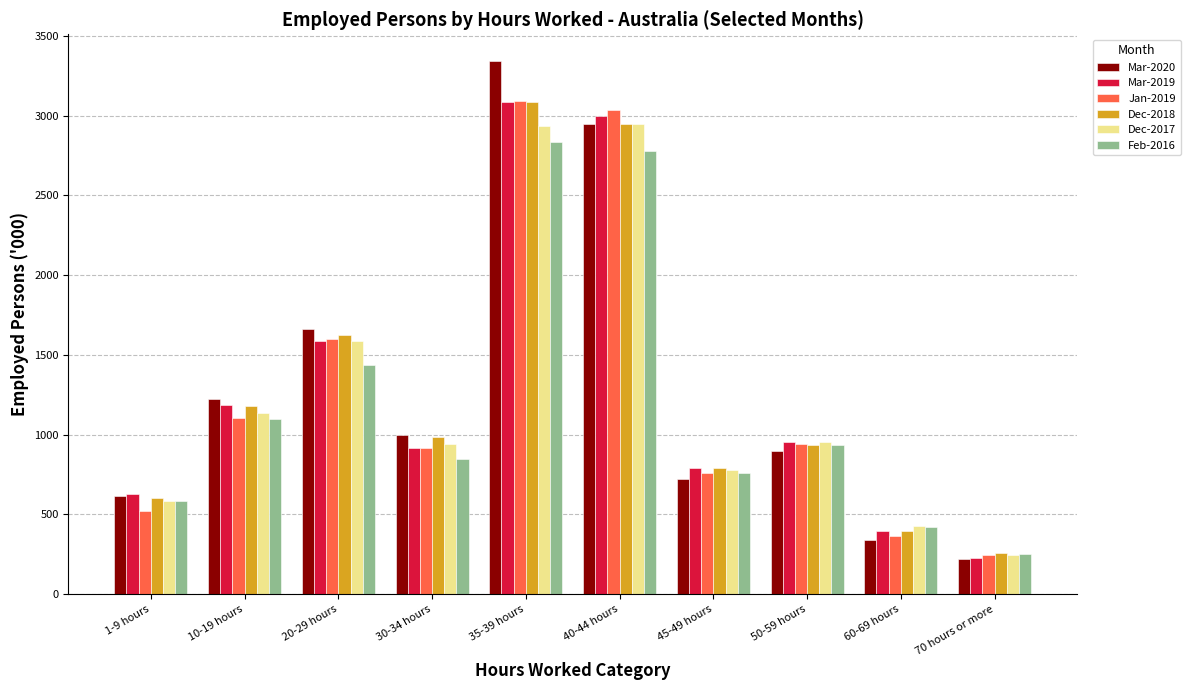

At which label does Mar-2020 first exceed 995?

10-19 hours